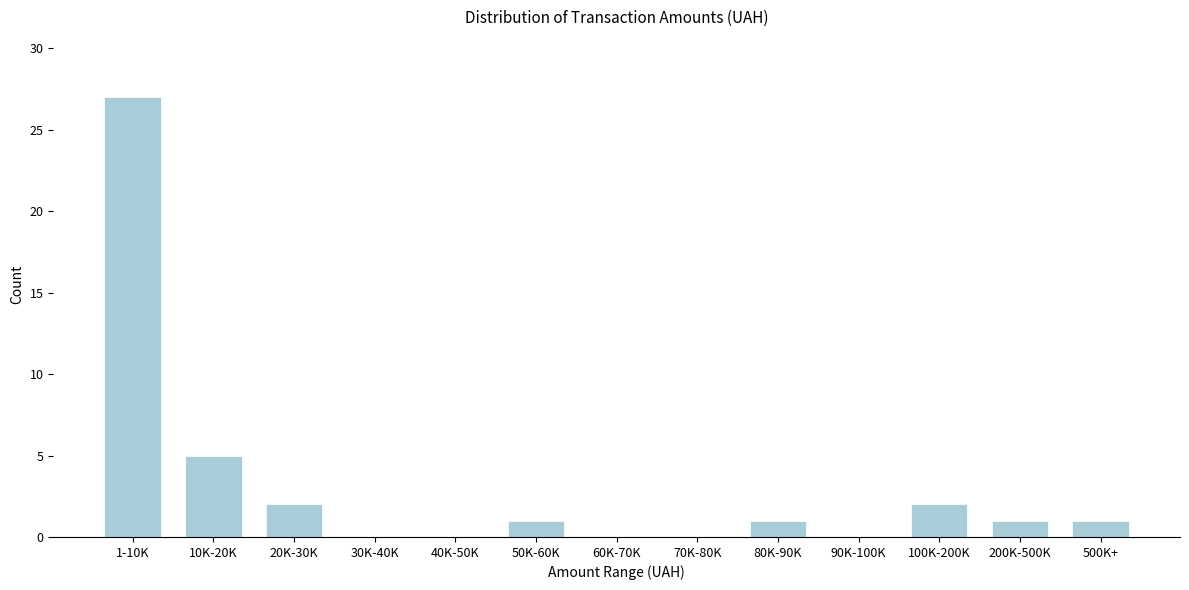

Reading left to right, transcribe all the data shown in this chart.

1-10K=27	10K-20K=5	20K-30K=2	30K-40K=0	40K-50K=0	50K-60K=1	60K-70K=0	70K-80K=0	80K-90K=1	90K-100K=0	100K-200K=2	200K-500K=1	500K+=1